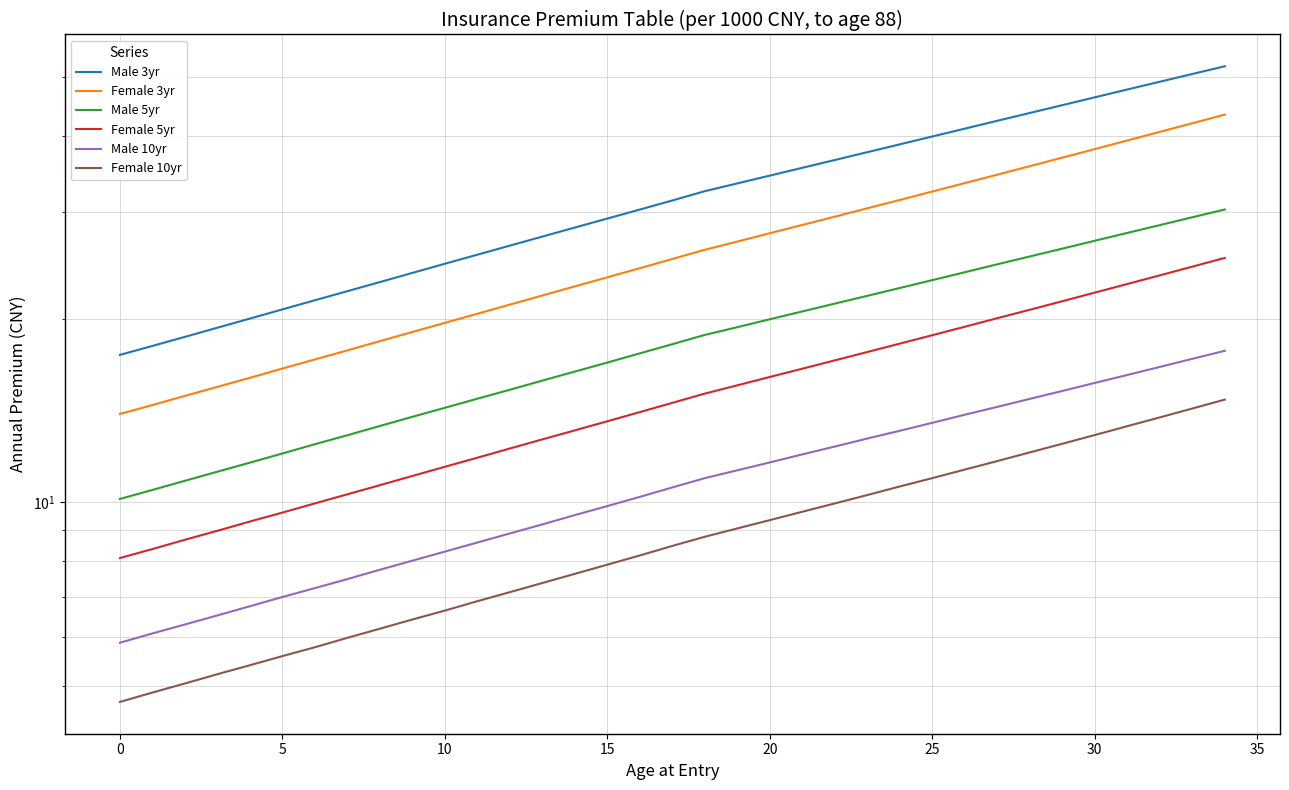

Between 20 and 5, which is larger?

20